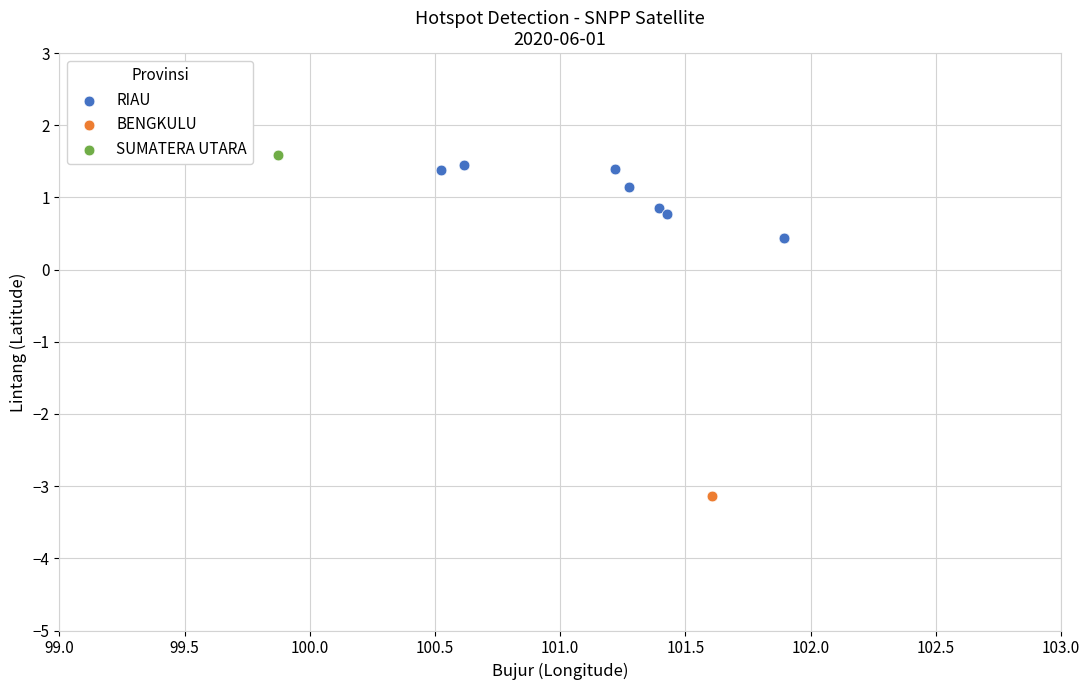

What are all the series names shown in the legend?

RIAU, BENGKULU, SUMATERA UTARA